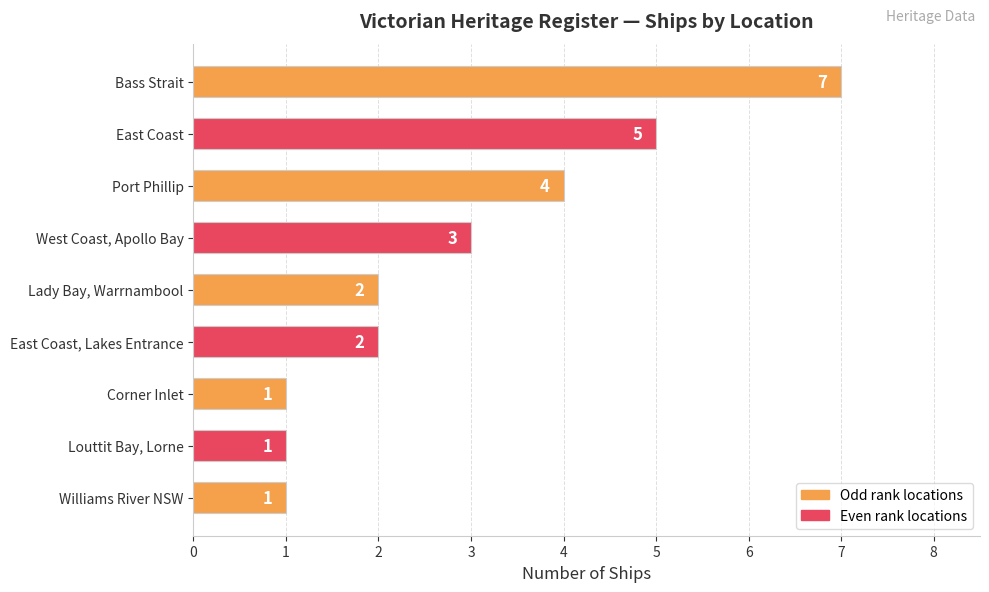

At which label is the value closest to 4?

Port Phillip